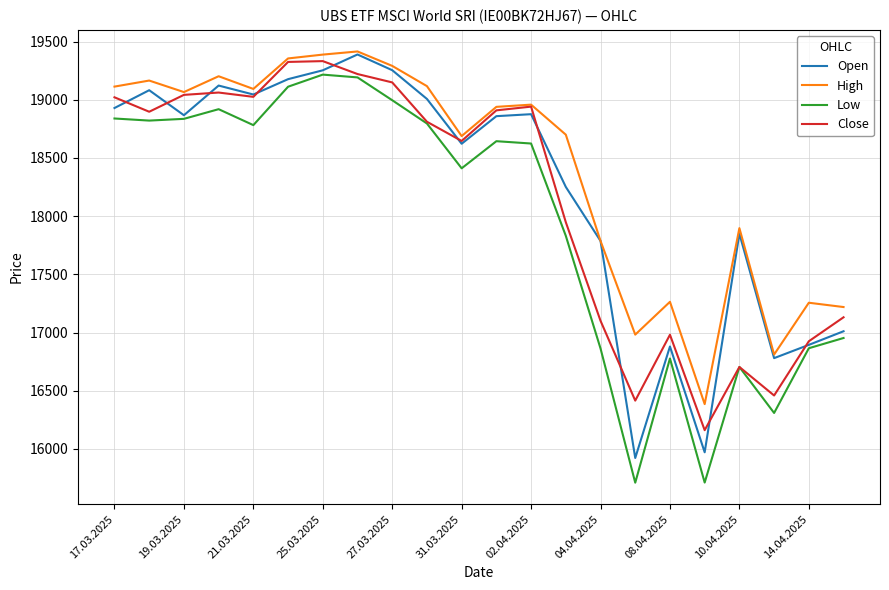

True or false: High and Low cross at least once.

False